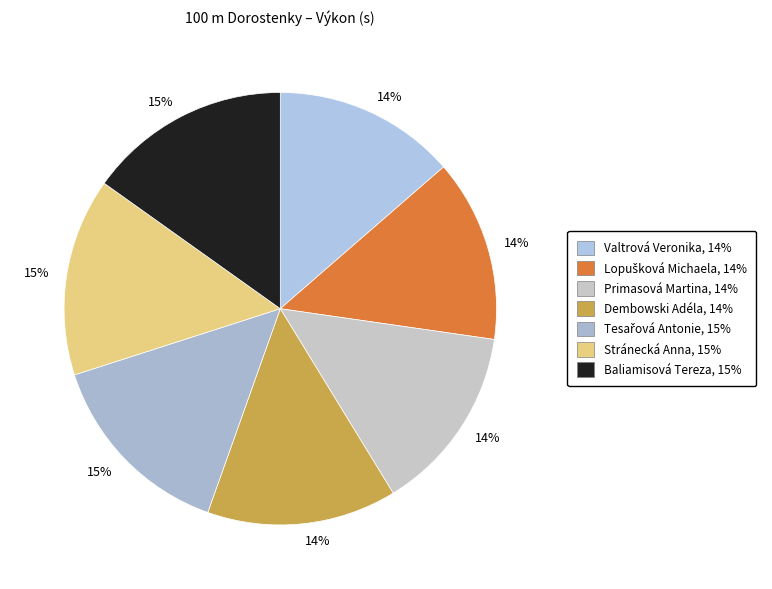

How many segments does this pie chart have?

7